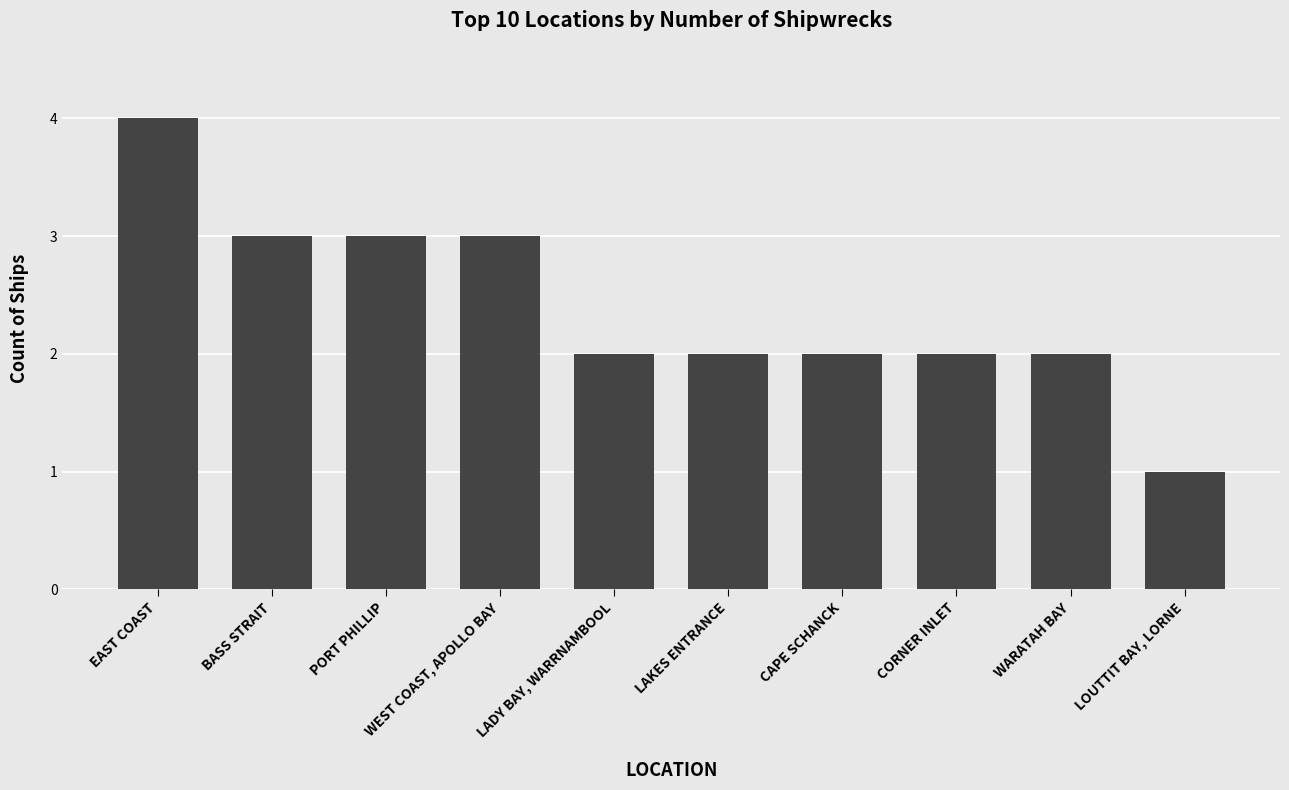

What position from the left is BASS STRAIT?

2